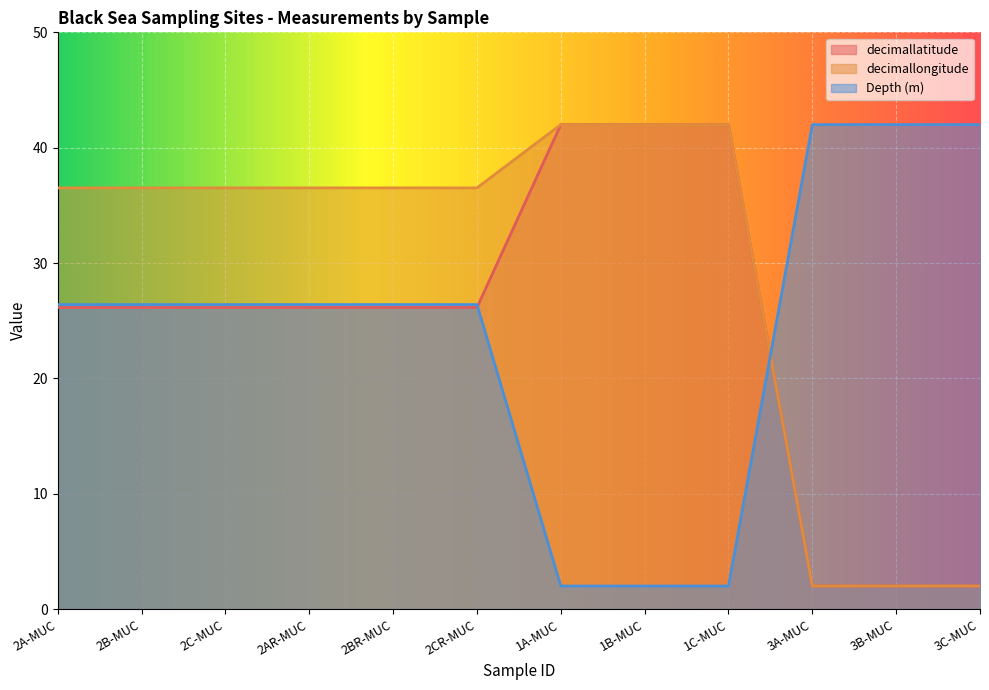

What is the highest value of the Depth (m) series?

42.0